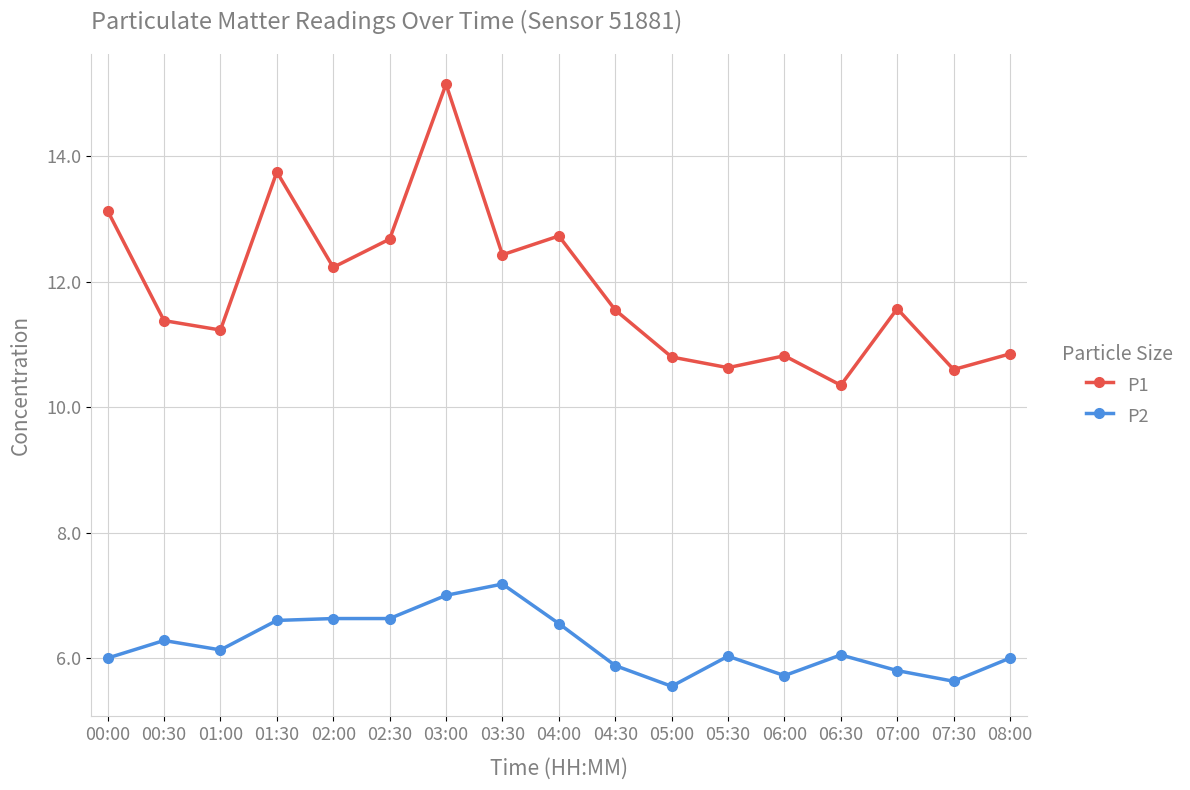

Where does the P1 series first go above 11?

00:00